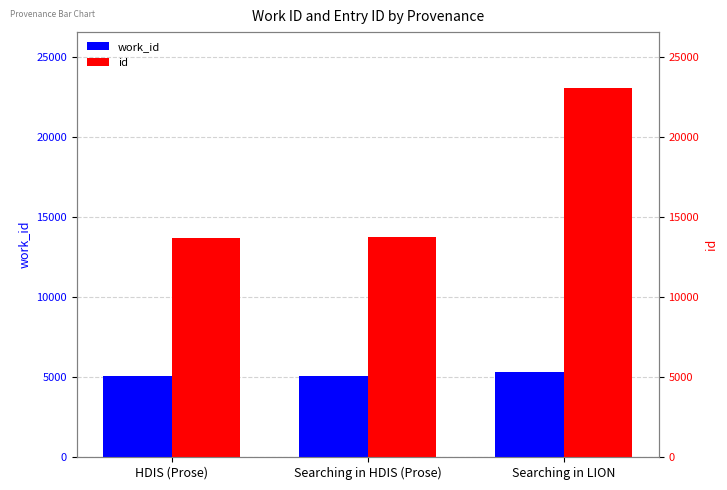

What are all the series names shown in the legend?

work_id, id